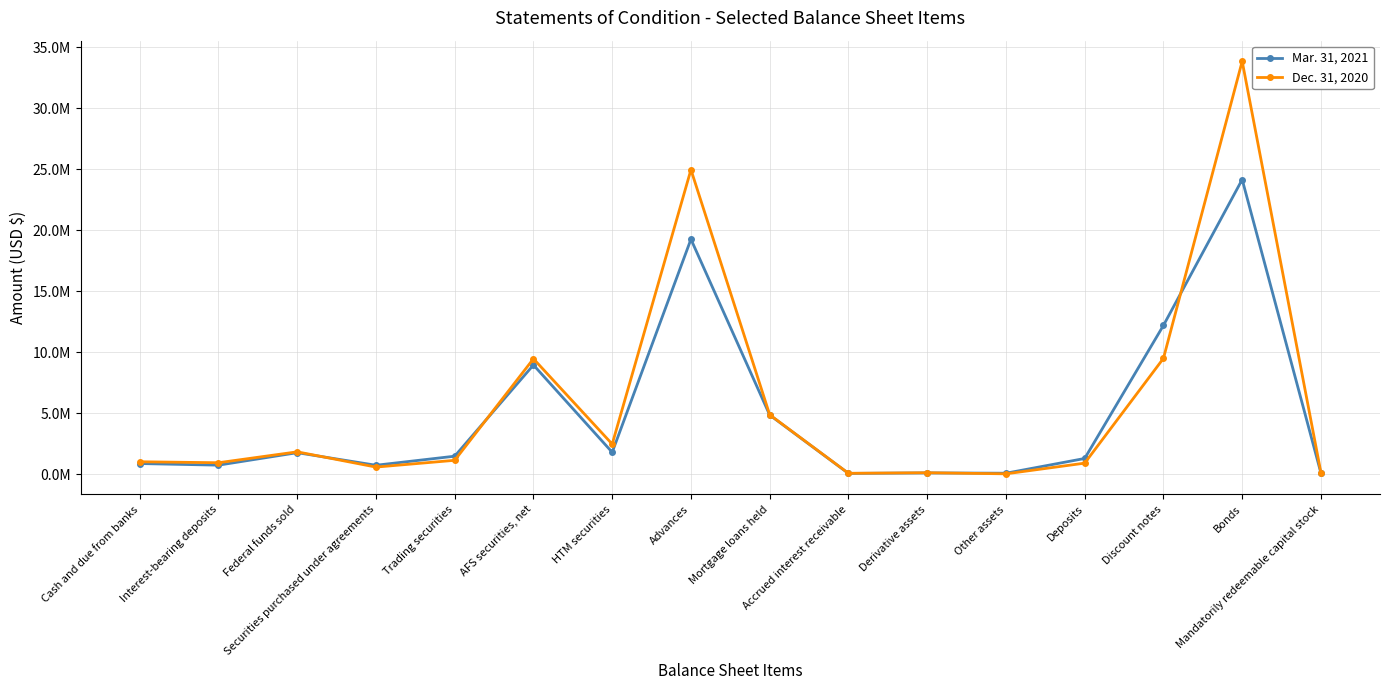

What are all the series names shown in the legend?

Mar. 31, 2021, Dec. 31, 2020